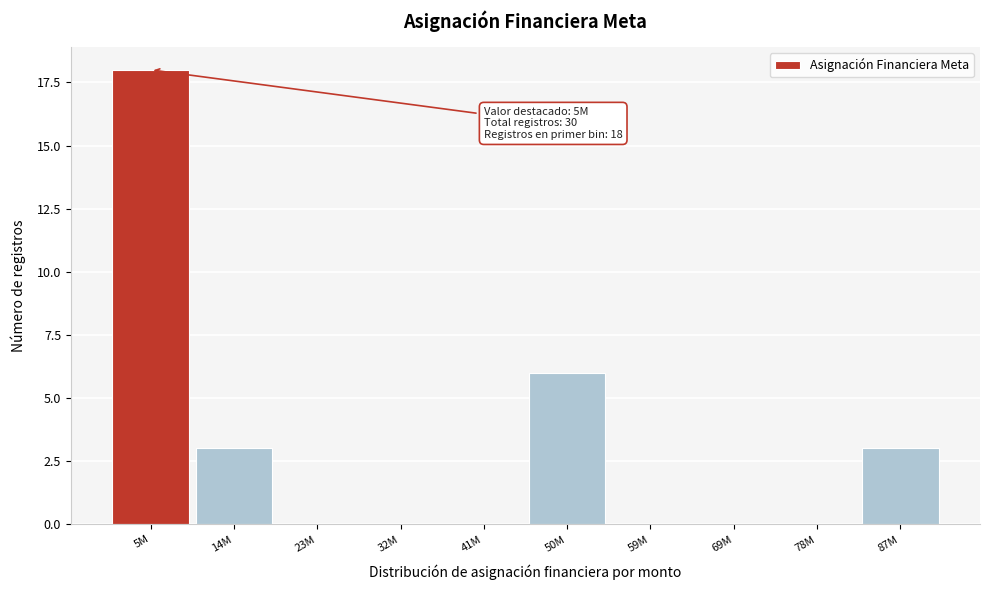

Reading right to left, transcribe all the data shown in this chart.

87M=3	78M=0	69M=0	59M=0	50M=6	41M=0	32M=0	23M=0	14M=3	5M=18